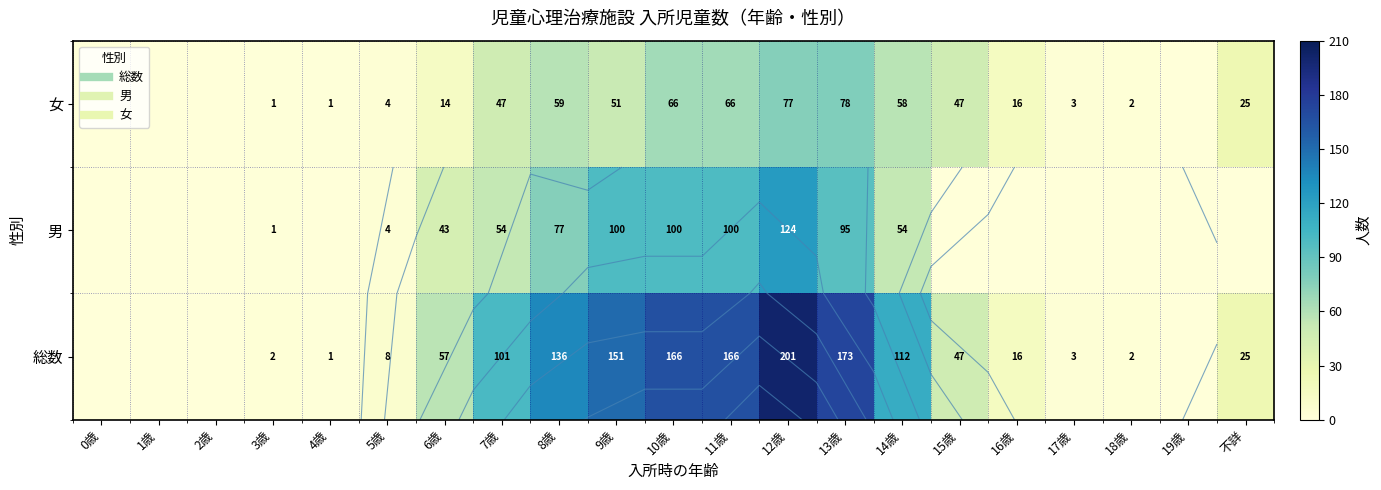

Which label corresponds to the smallest value in the chart?

0歳